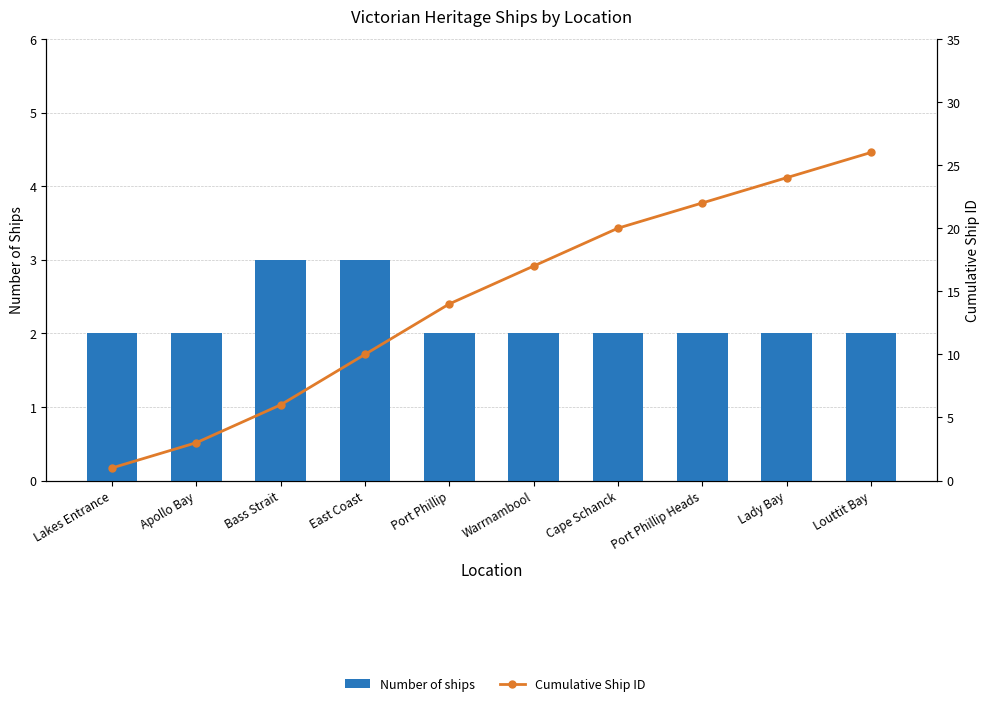

What is the minimum value for Cumulative Ship ID?

1